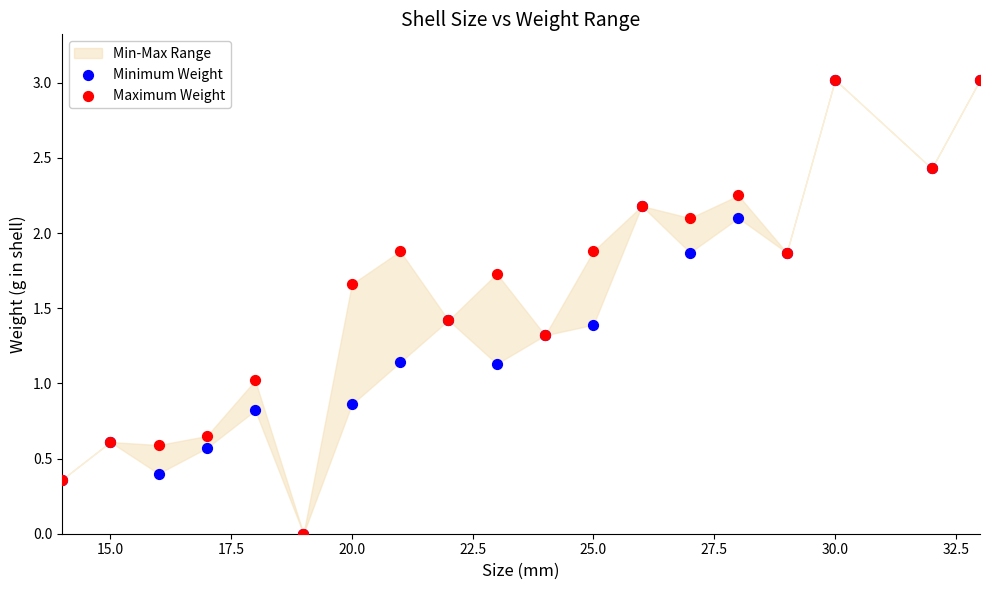

Which series has the widest spread of Y values?

Minimum Weight